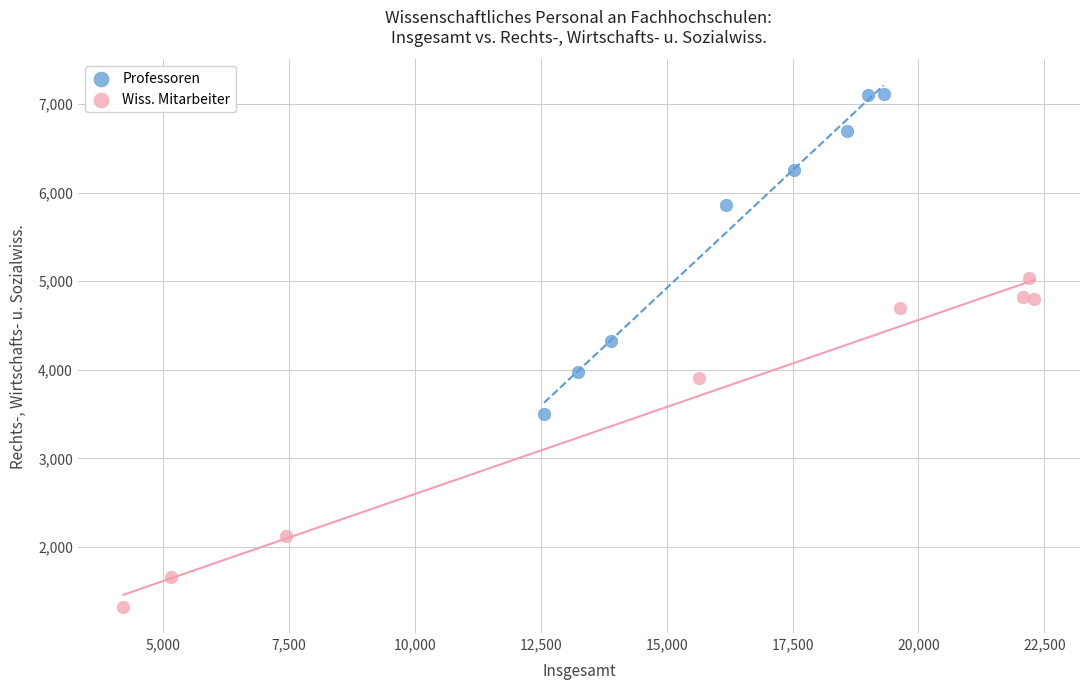

Which series contains the highest Y value?

Professoren